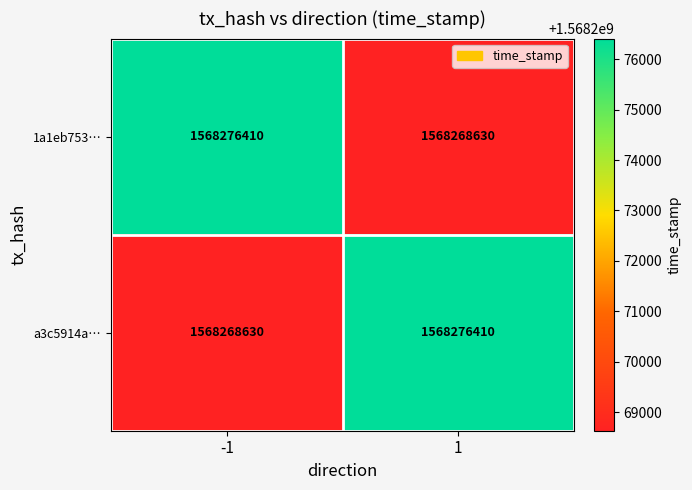

The value of a3c5914a… at -1 is 1568268630. True or false?

True